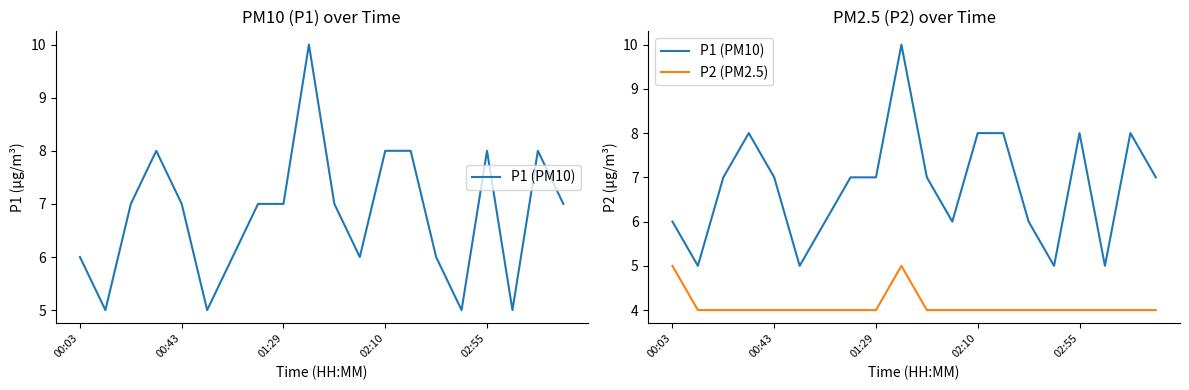

At which category is the sum across all series the highest?

9